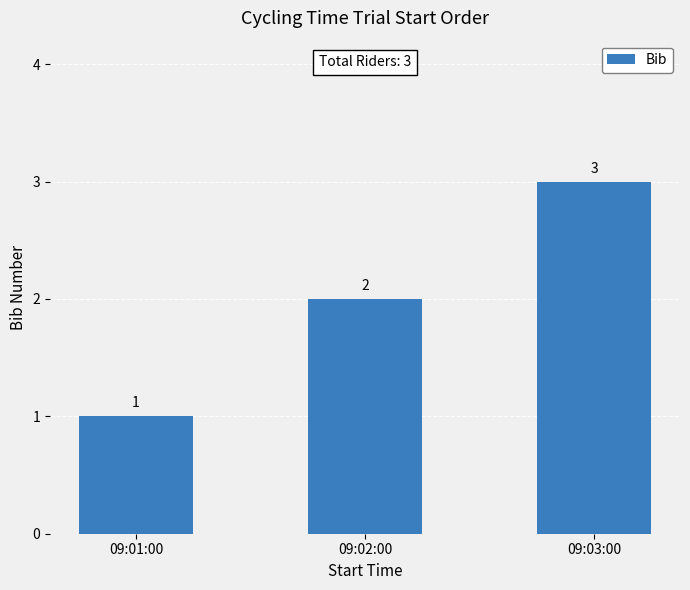

What is the label of the 1st bar from the left?

09:01:00